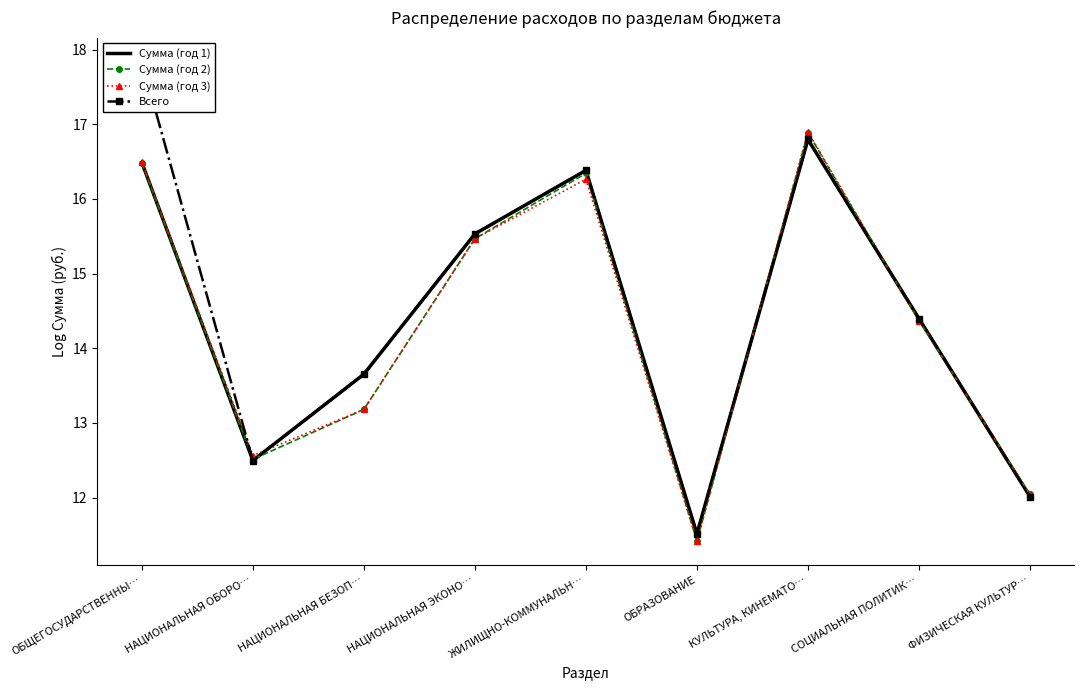

At which label is Сумма (год 2) closest to 14?

СОЦИАЛЬНАЯ ПОЛИТИК…